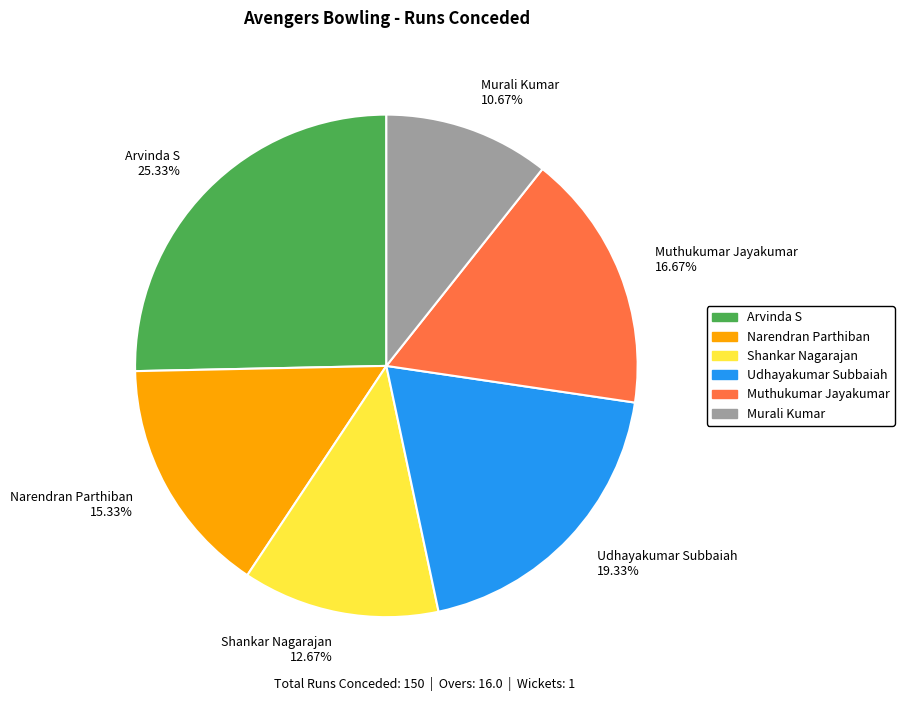

How many segments does this pie chart have?

6